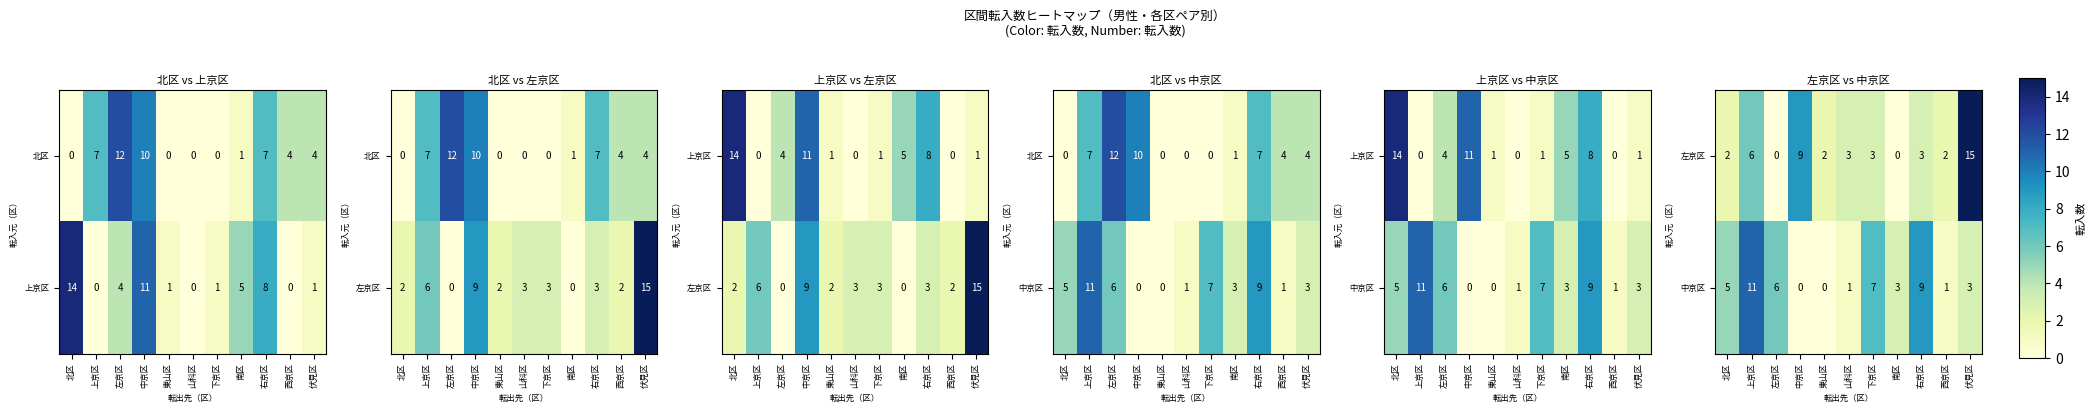

What is the difference between the highest and lowest values at 左京区?

6